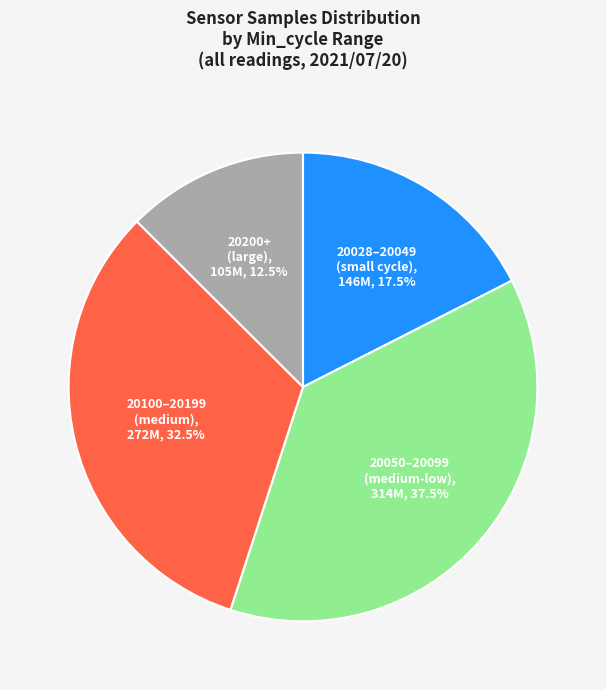

Does any single category account for the majority?

No